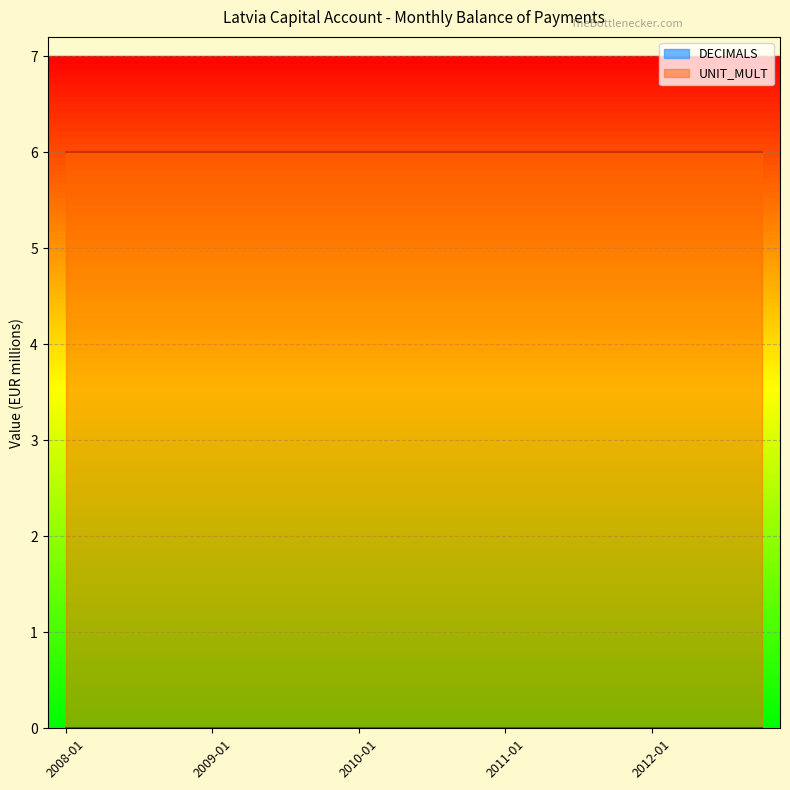

True or false: UNIT_MULT and DECIMALS intersect in this chart.

False